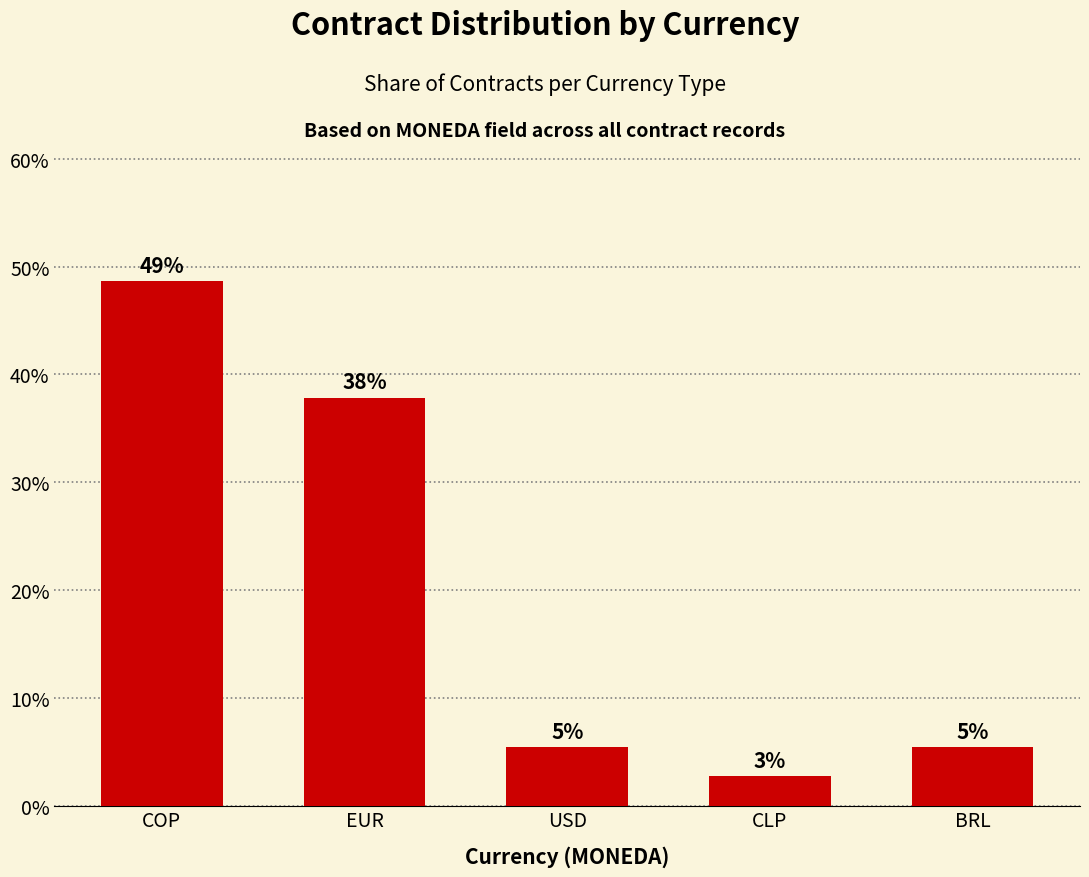

How many bars are there in total?

5